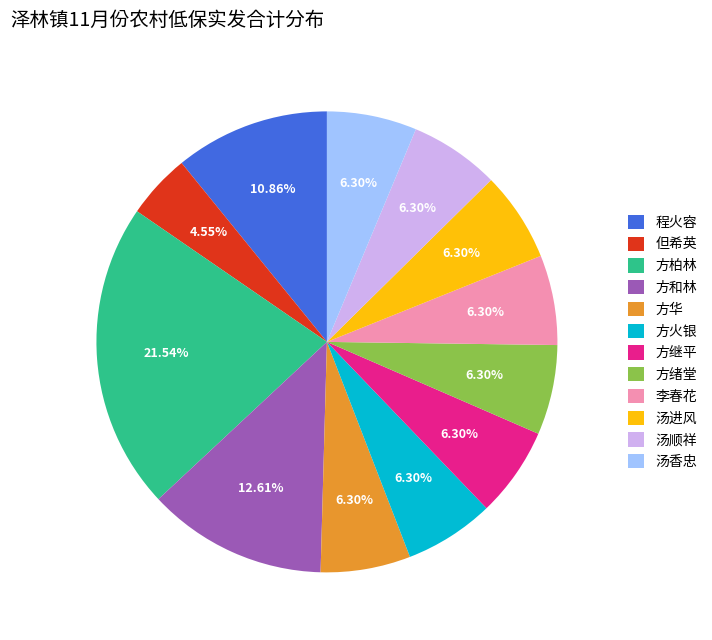

Does any single category account for the majority?

No